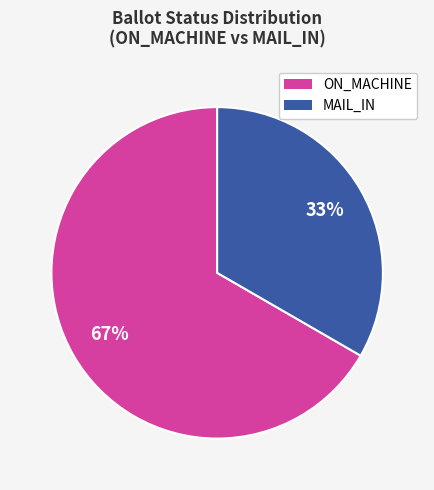

How many slices are in this pie chart?

2